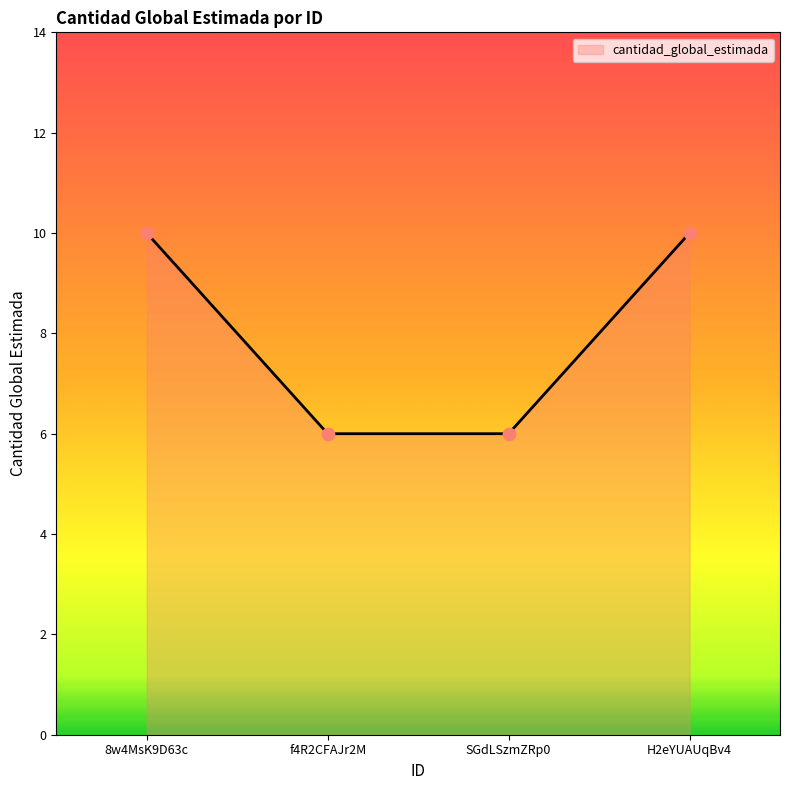

Approximately how many times larger is the value at f4R2CFAJr2M compared to 8w4MsK9D63c?

0.6